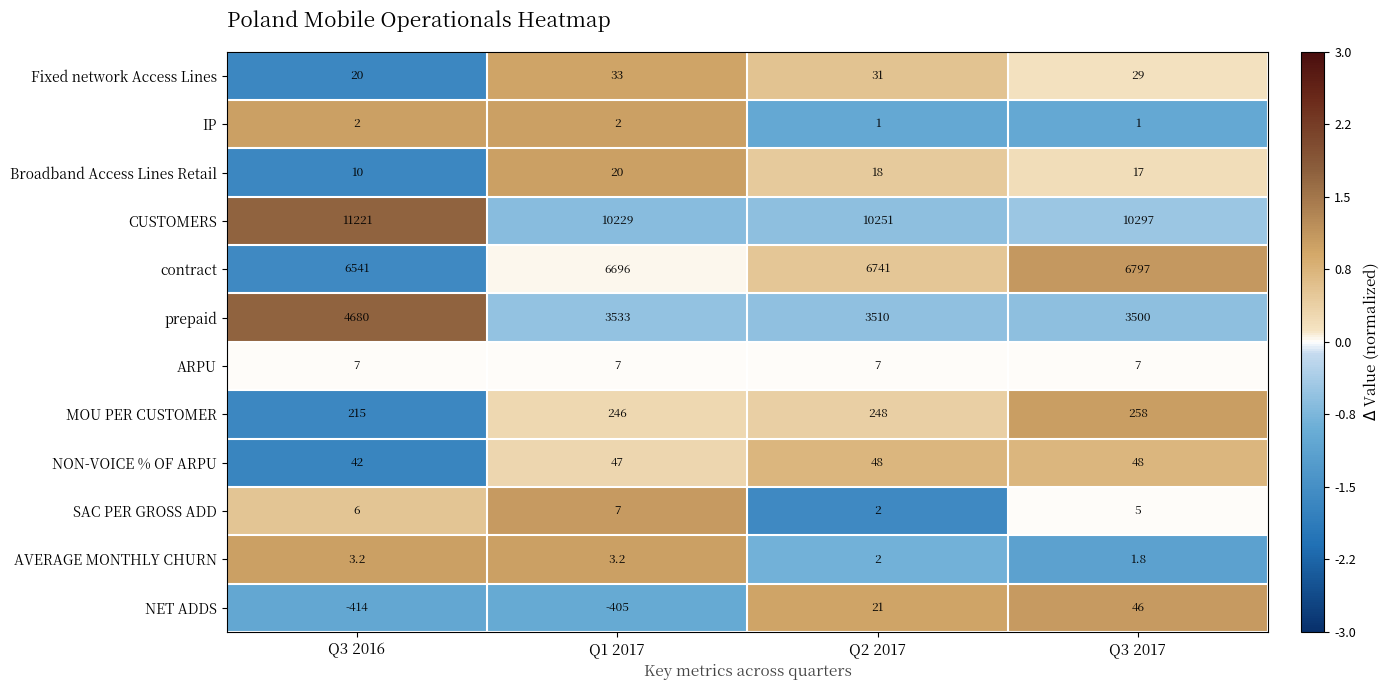

What is the sum of all NET ADDS values?

-752.0